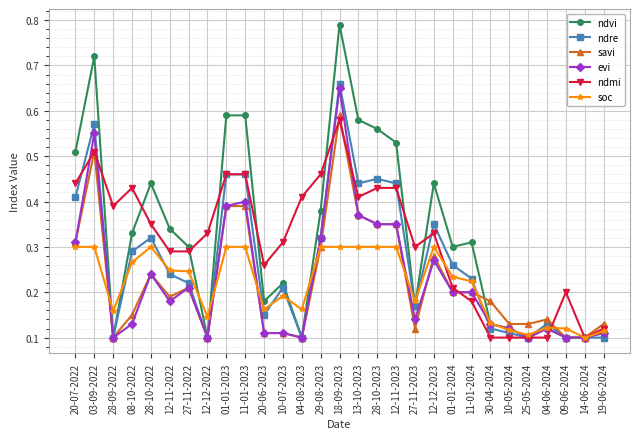

What is the label of the 28th point from the right?

03-09-2022